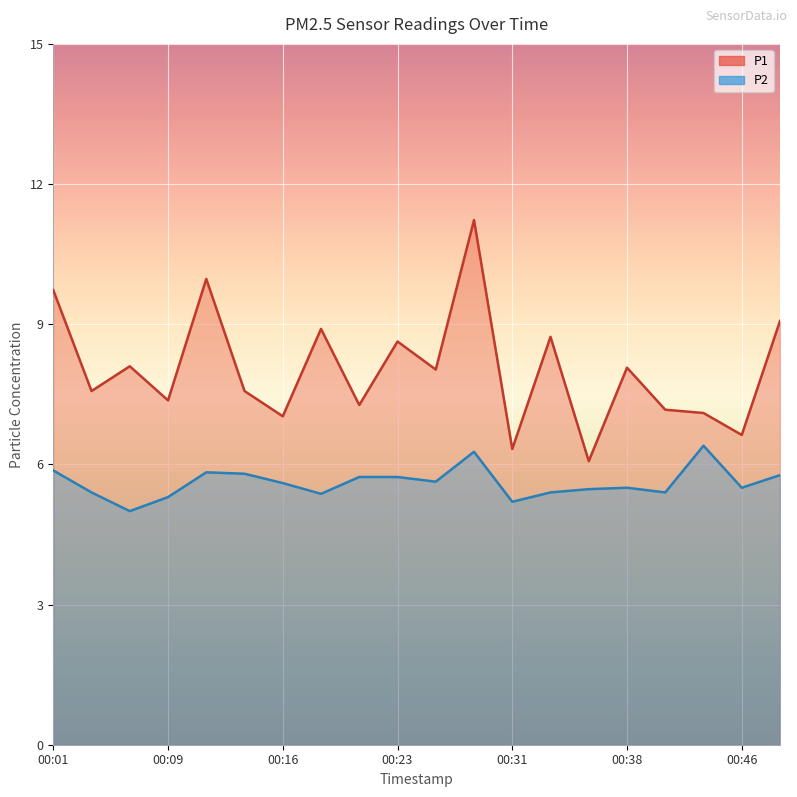

Does the chart display data point markers on the line(s)?

No